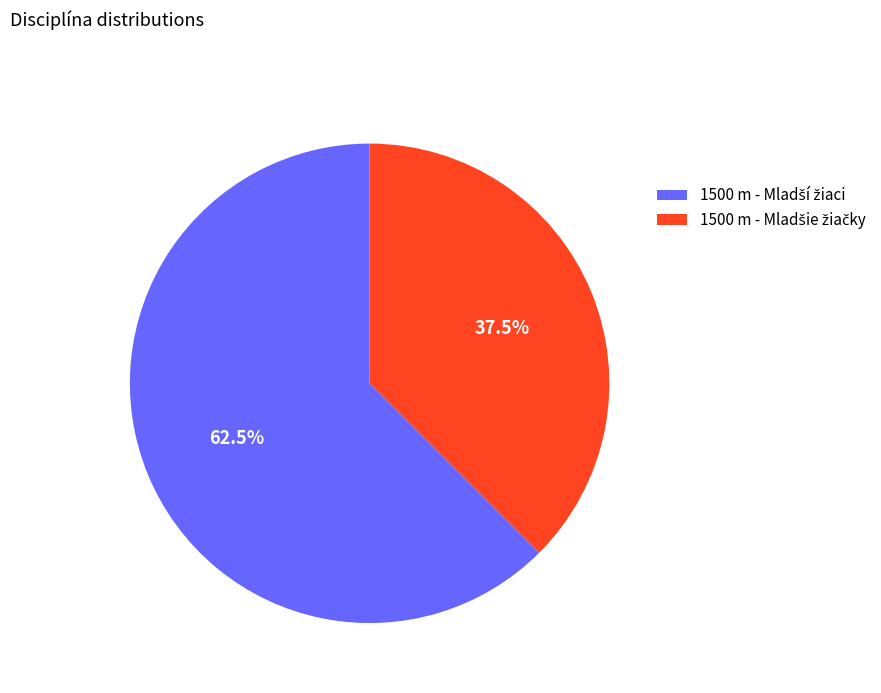

Is there any slice that represents more than half of the pie?

Yes